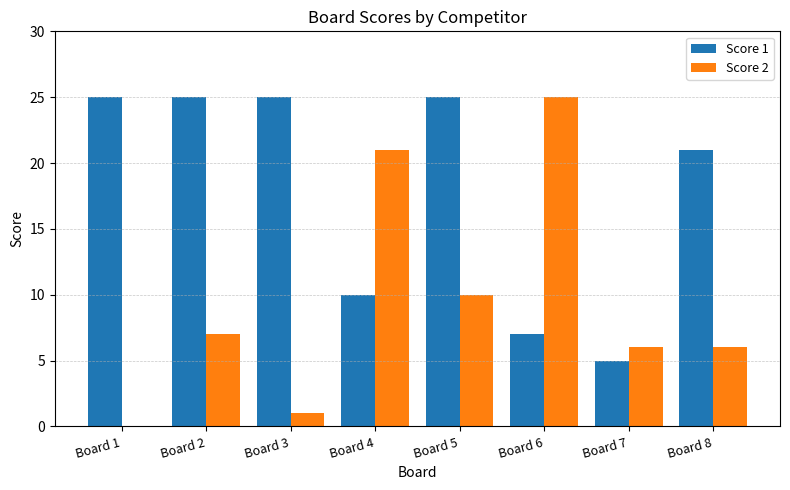

Where is Score 2 nearest to the value 12?

Board 5